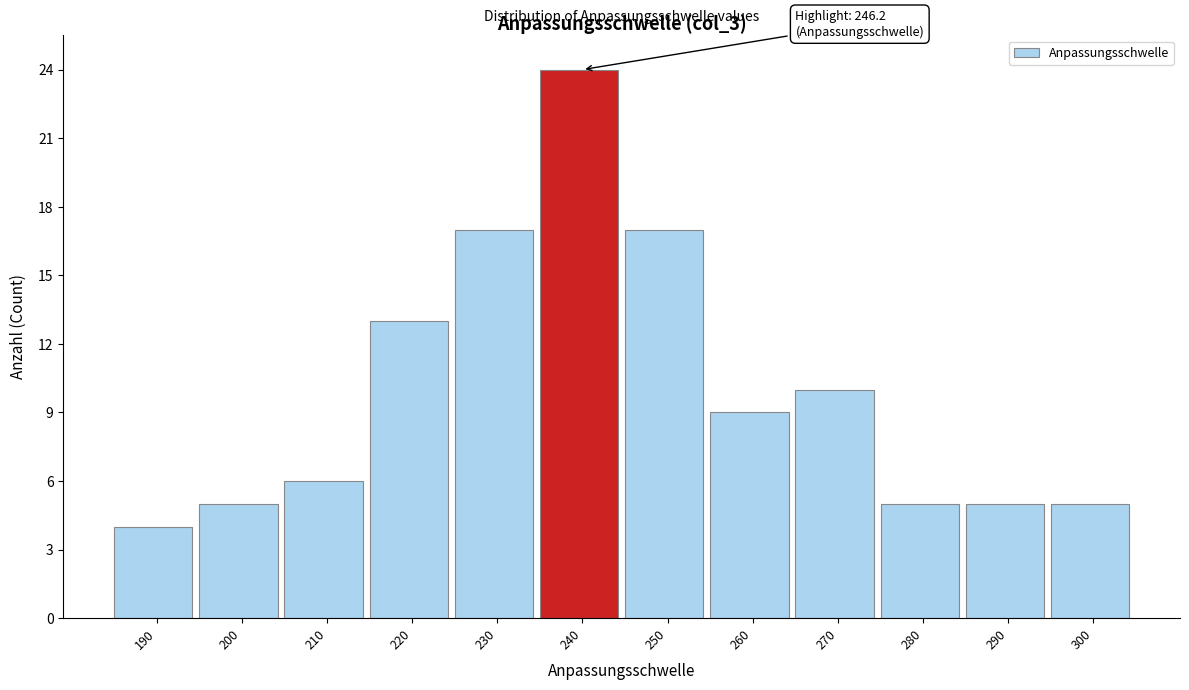

Reading left to right, what are all the values shown in this chart?

4	5	6	13	17	24	17	9	10	5	5	5